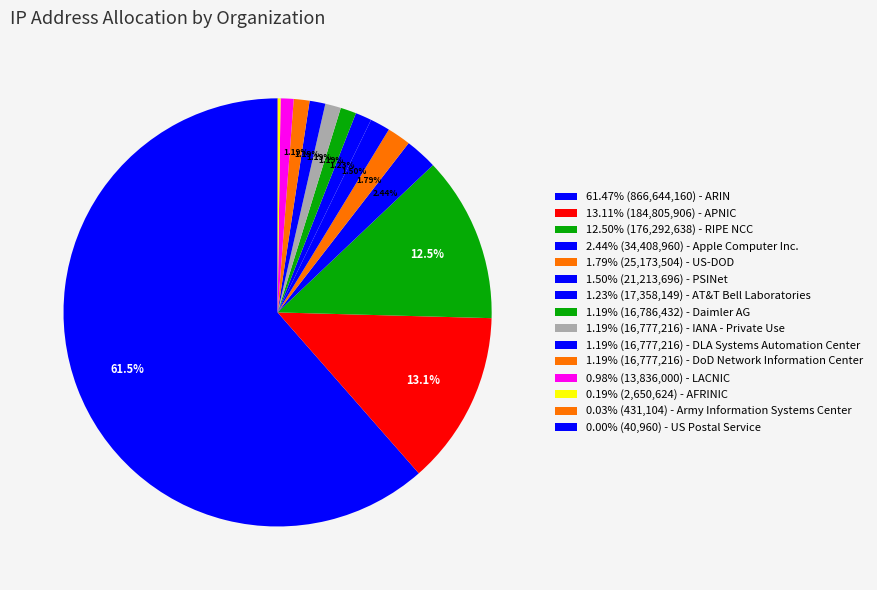

Which category has the biggest portion of the pie?

ARIN